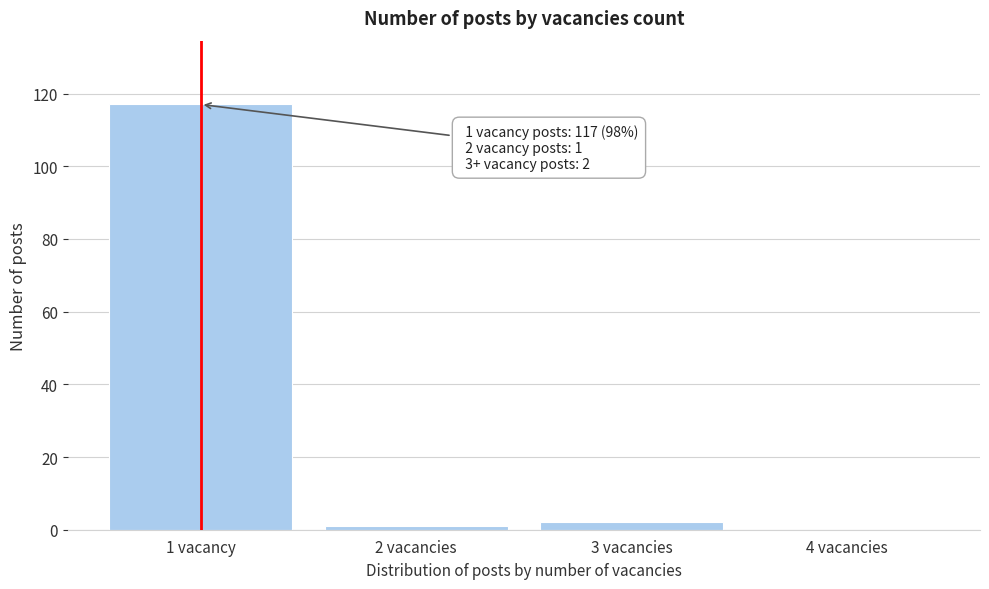

Reading left to right, list all the values displayed in this chart.

1 vacancy=117	2 vacancies=1	3 vacancies=2	4 vacancies=0